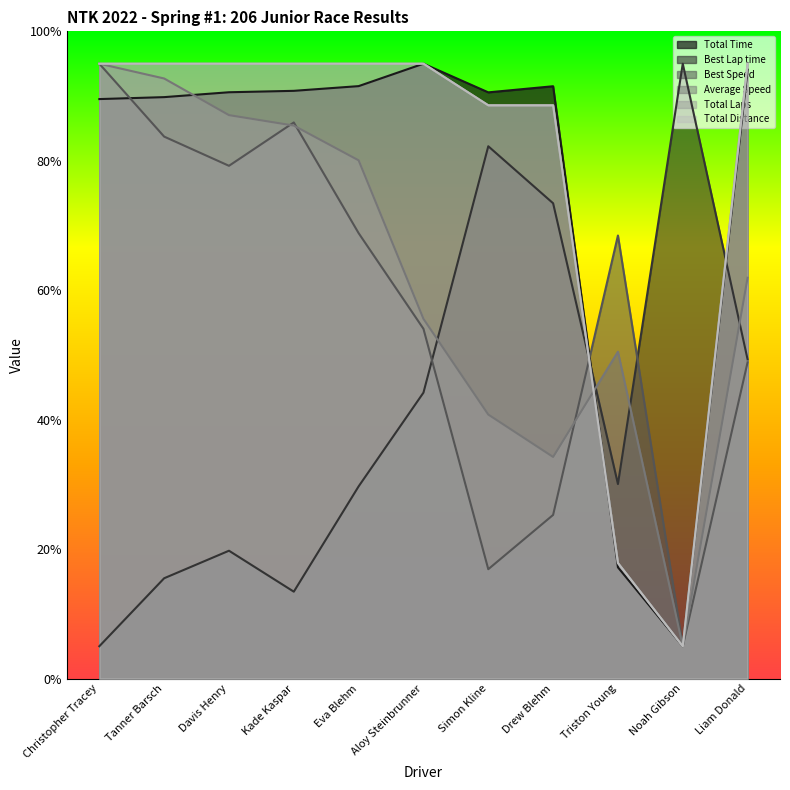

Which category has the lowest value across all series?

Noah Gibson